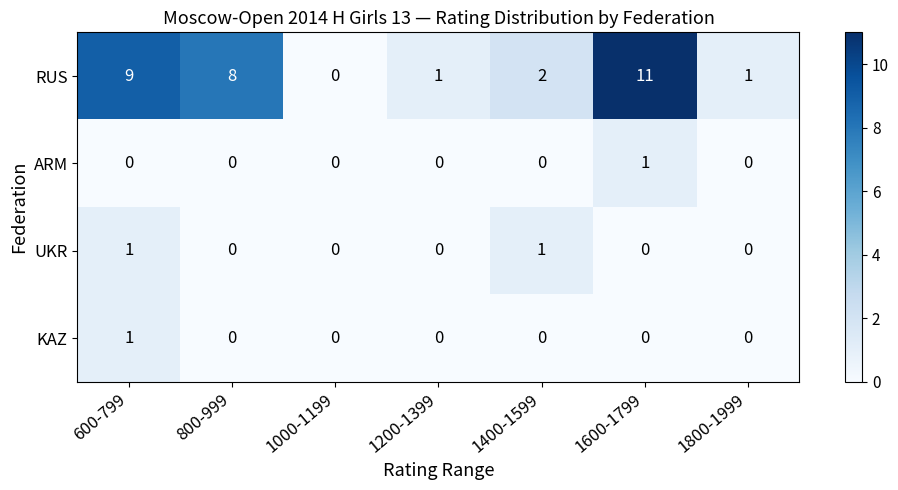

How many UKR values are between 0 and 1?

7